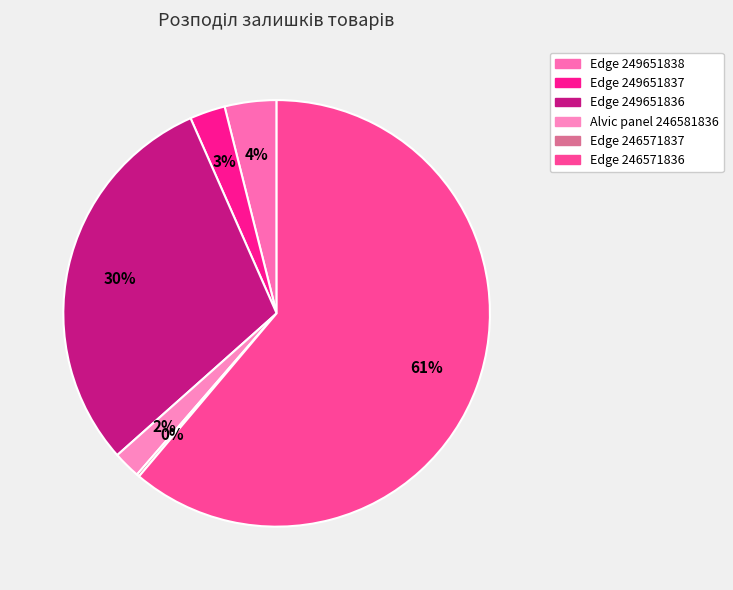

True or false: Edge 249651836 accounts for 30% of the total.

True